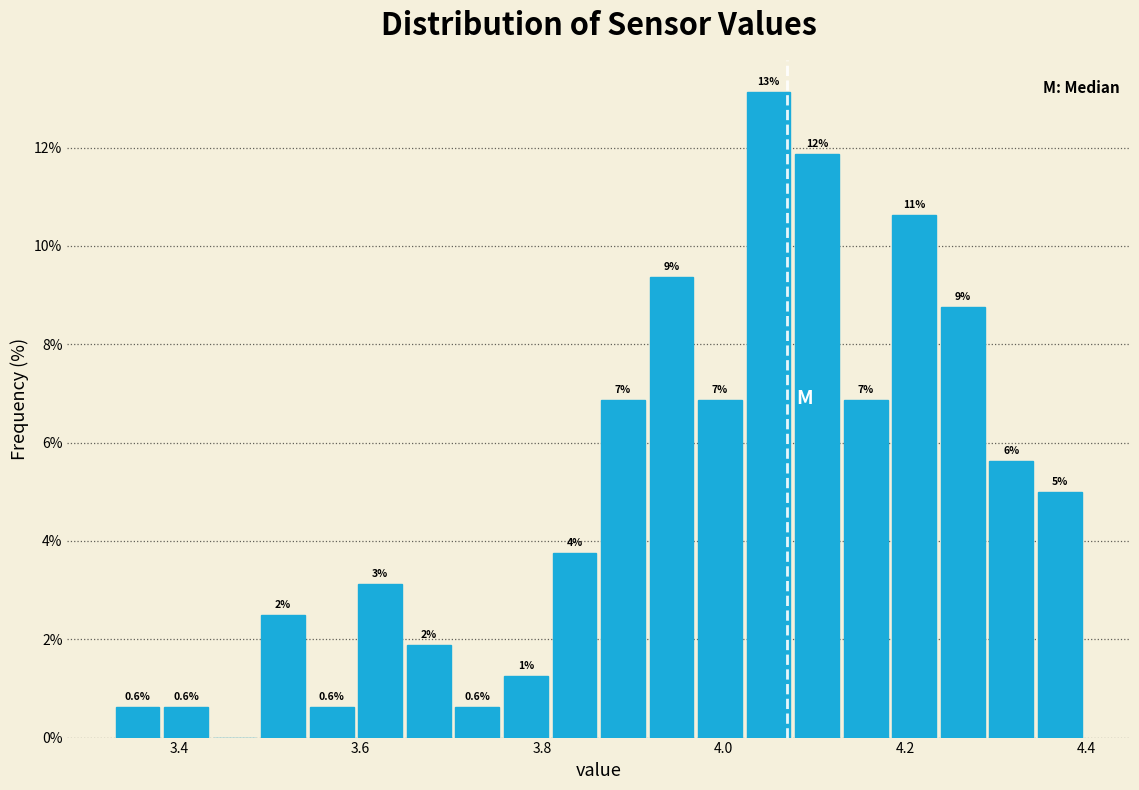

Read against the x-axis, roughly where is the centre of the tallest bar?

4.04